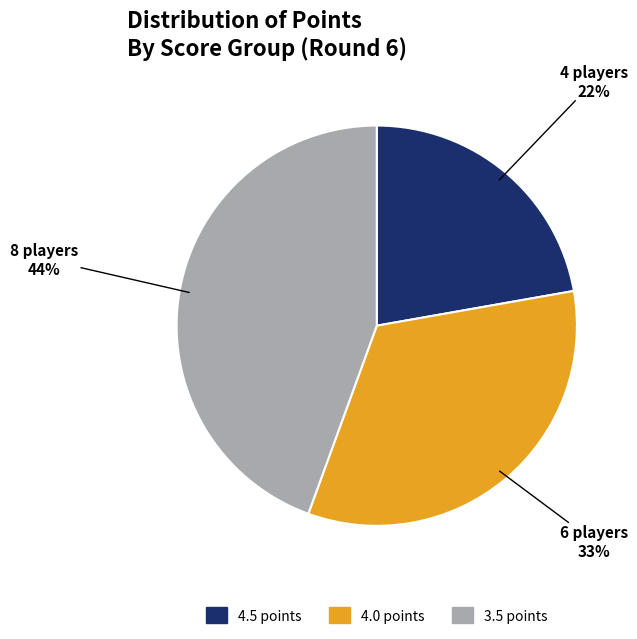

To the nearest percent, what is the average slice percentage?

33%